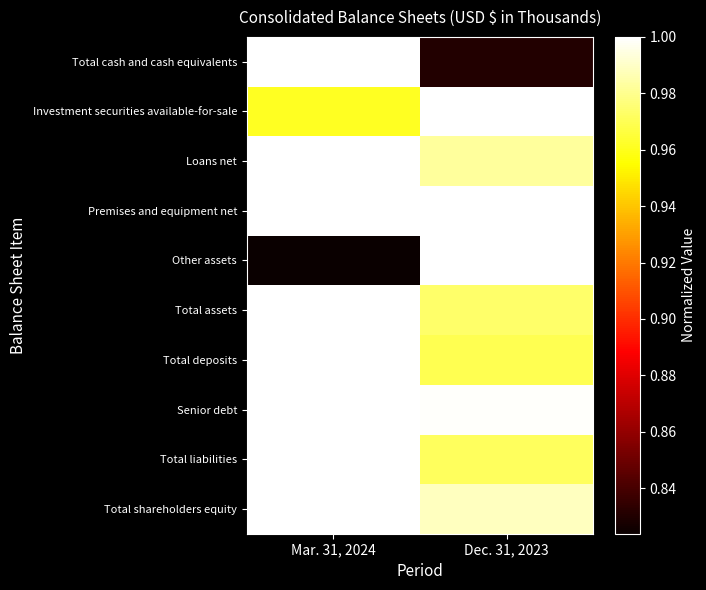

Which has a higher value, Mar. 31, 2024 or Dec. 31, 2023?

Mar. 31, 2024